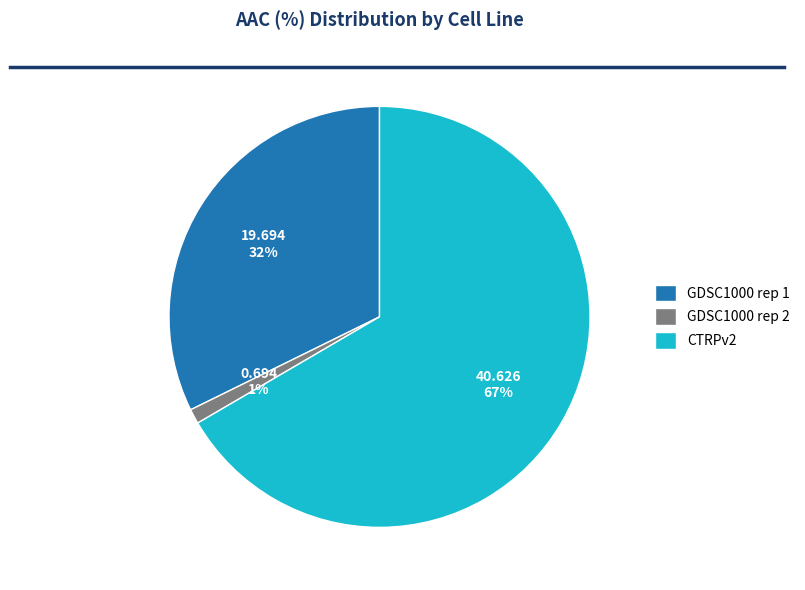

How many segments does this pie chart have?

3